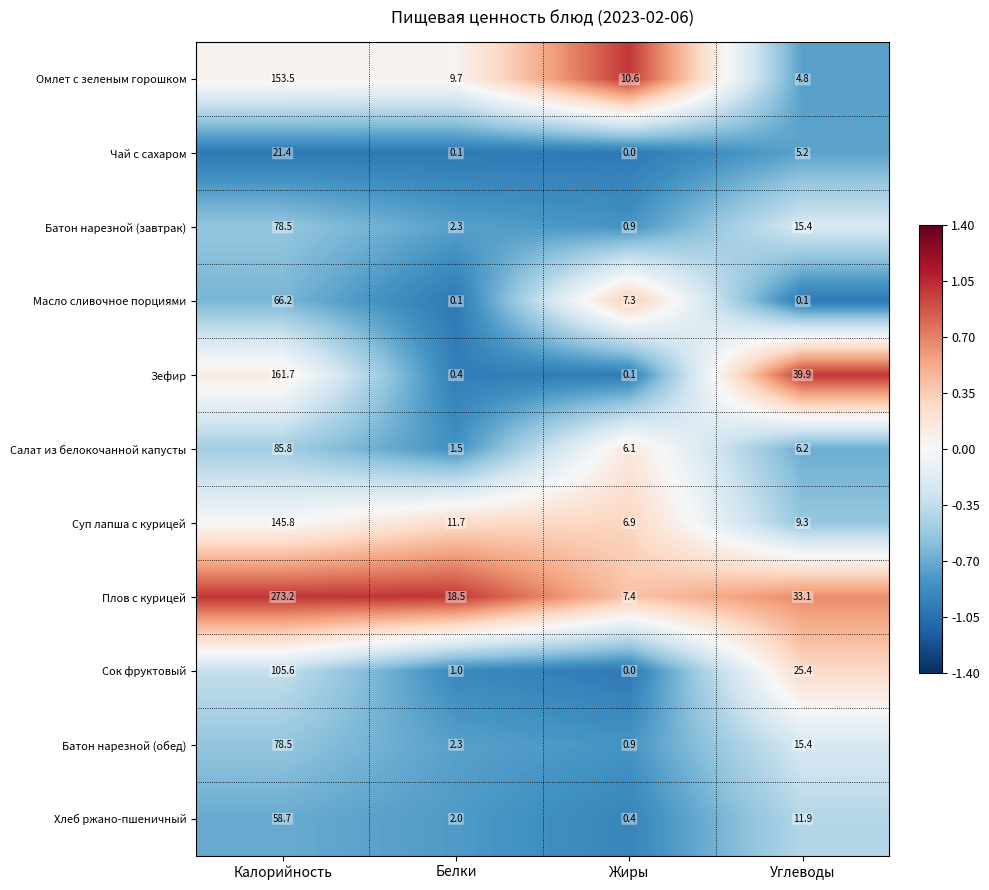

Between Калорийность and Белки, which series saw the biggest shift?

Плов с курицей